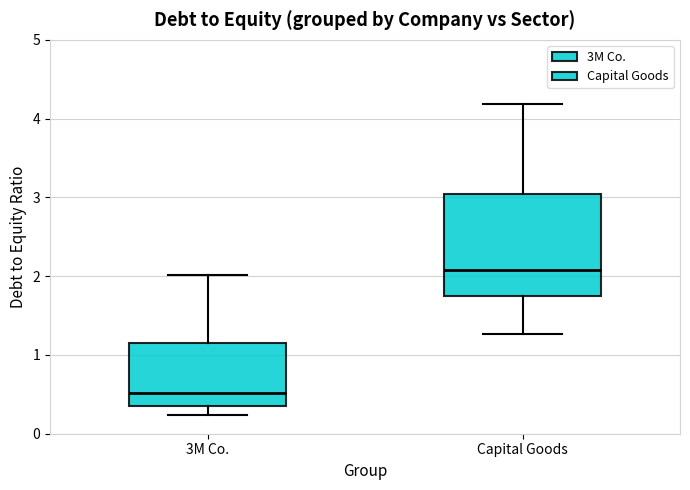

Which box is the tallest, from its lower edge to its upper edge?

Capital Goods